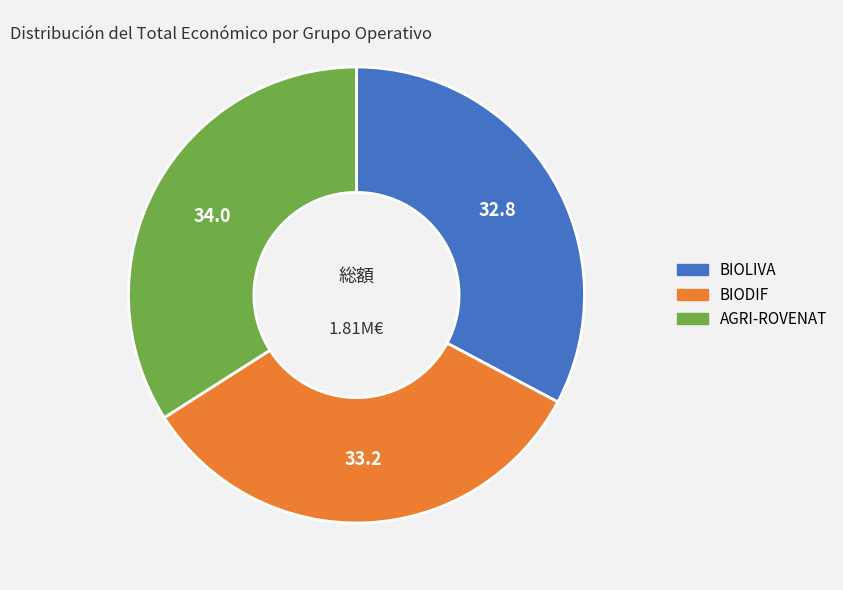

Is the sum of BIOLIVA and BIODIF greater than half?

Yes